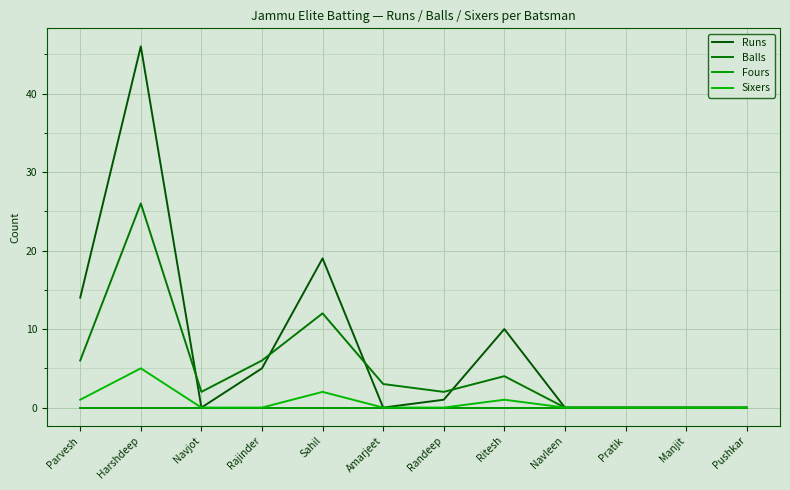

Which series has the largest total across all categories?

Runs